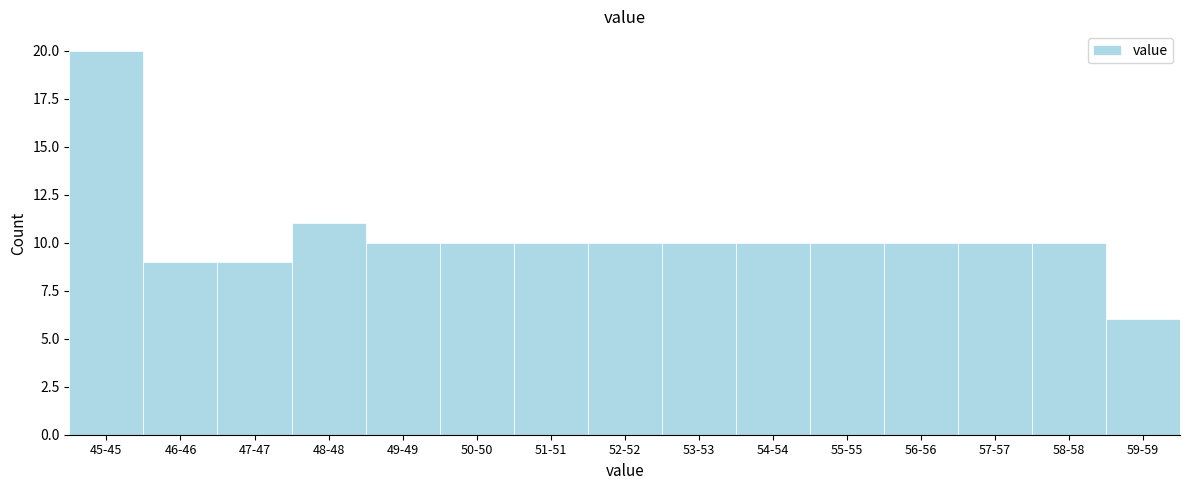

Reading left to right, extract all data points from this chart.

45-45=20	46-46=9	47-47=9	48-48=11	49-49=10	50-50=10	51-51=10	52-52=10	53-53=10	54-54=10	55-55=10	56-56=10	57-57=10	58-58=10	59-59=6